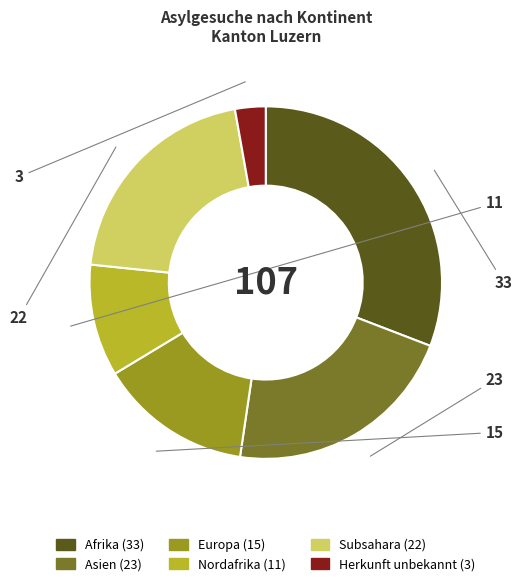

Is there a majority slice in this chart?

No